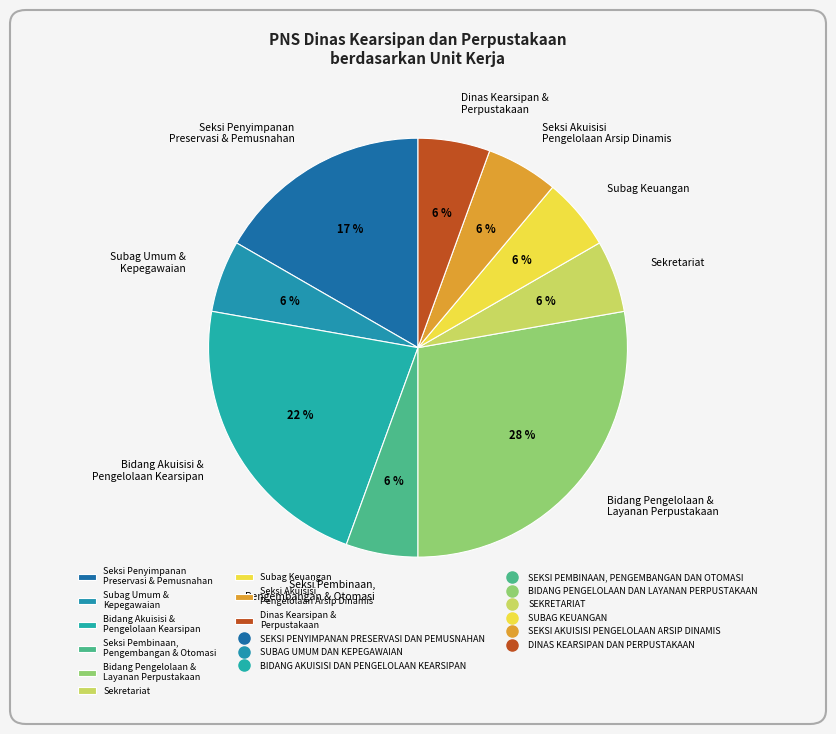

Is the sum of Dinas Kearsipan & Perpustakaan and Bidang Pengelolaan & Layanan Perpustakaan greater than half?

No